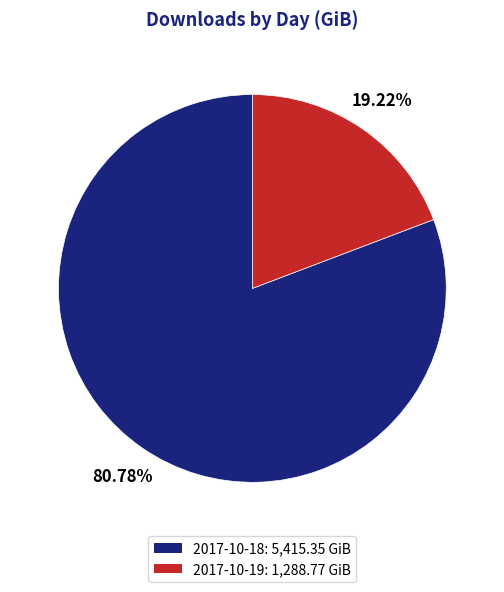

True or false: 2017-10-18 accounts for 93% of the total.

False